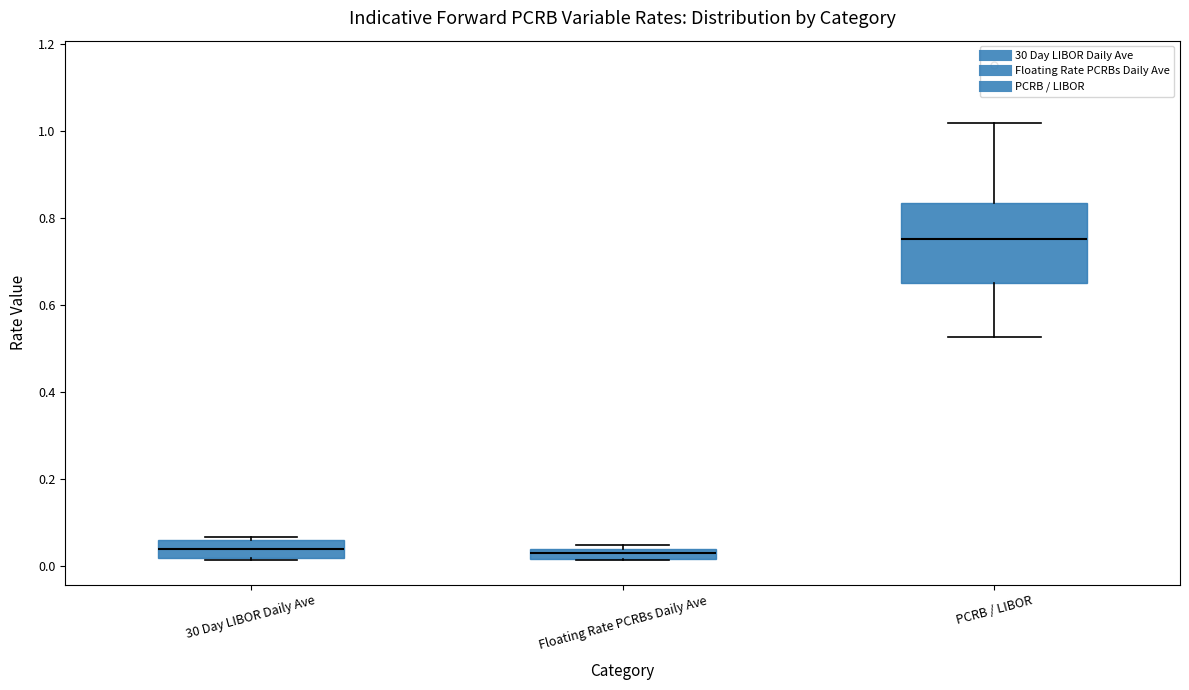

Which box is the tallest, from its lower edge to its upper edge?

PCRB / LIBOR